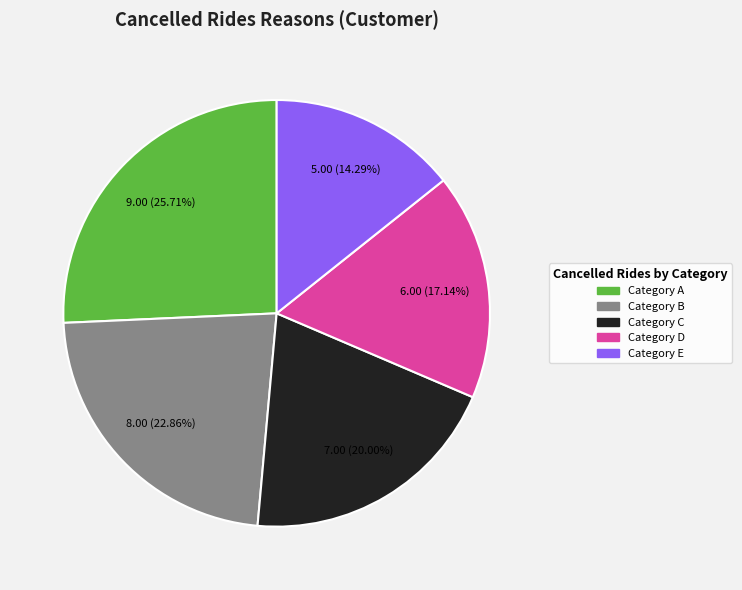

Is there a majority slice in this chart?

No